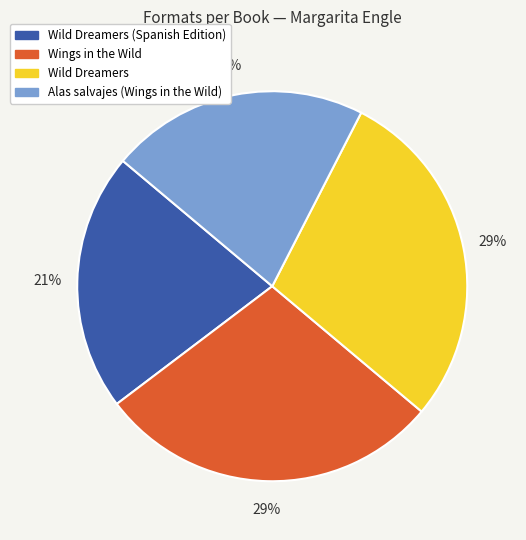

How many segments does this pie chart have?

4